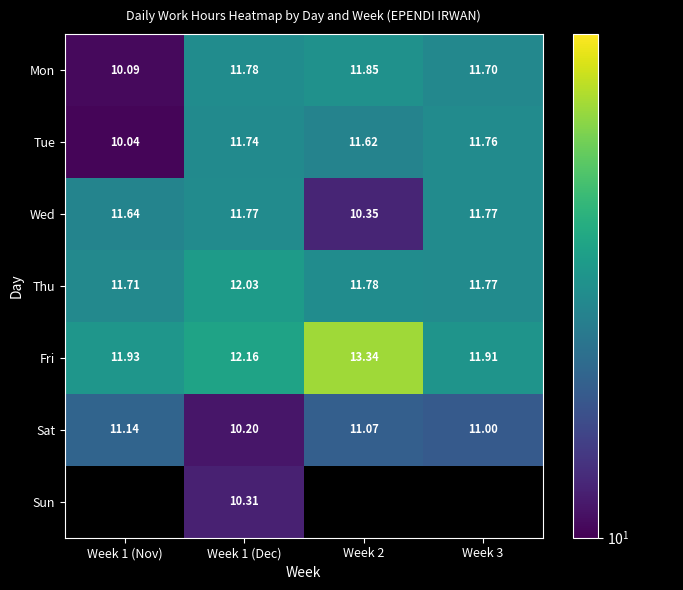

Is the value of Thu at Week 2 greater than the value of Mon at Week 2?

No